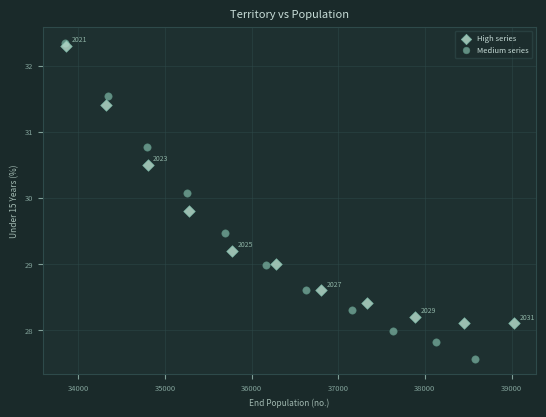

What are all the series names shown in the legend?

High series, Medium series